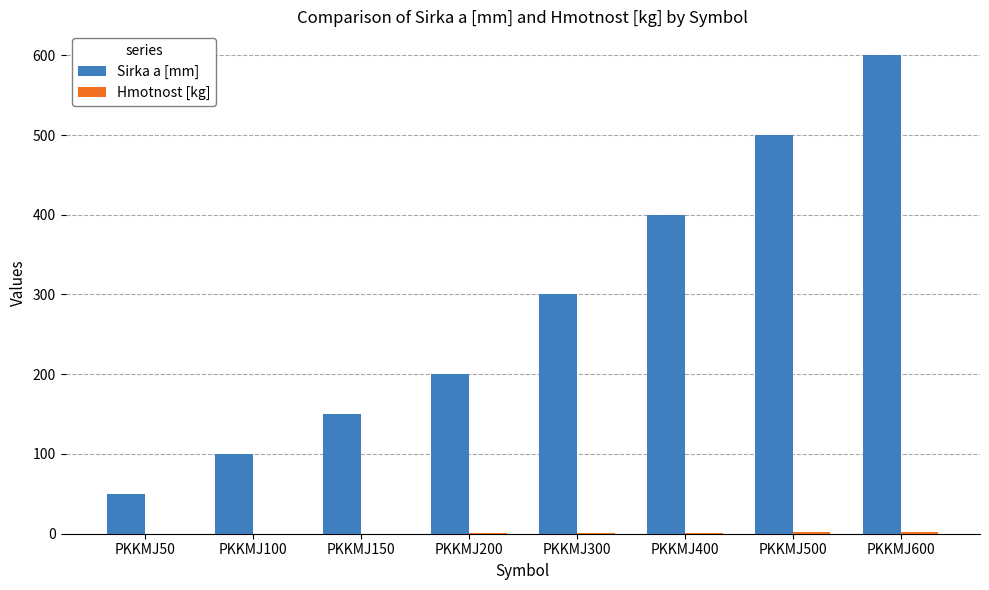

What is the sum of the Sirka a [mm] values at PKKMJ500 and PKKMJ200?

700.0